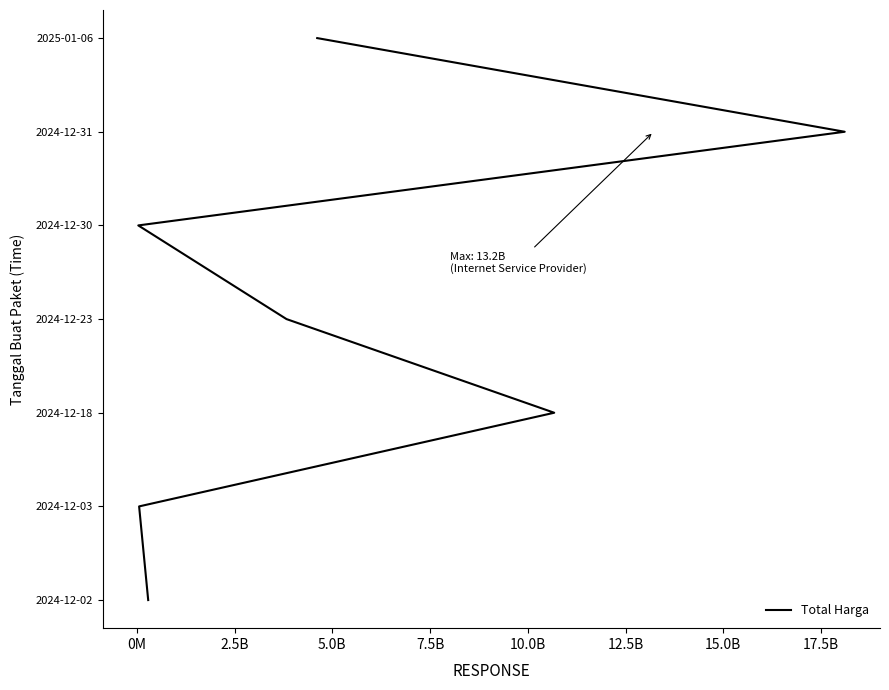

How many positive values are there?

6